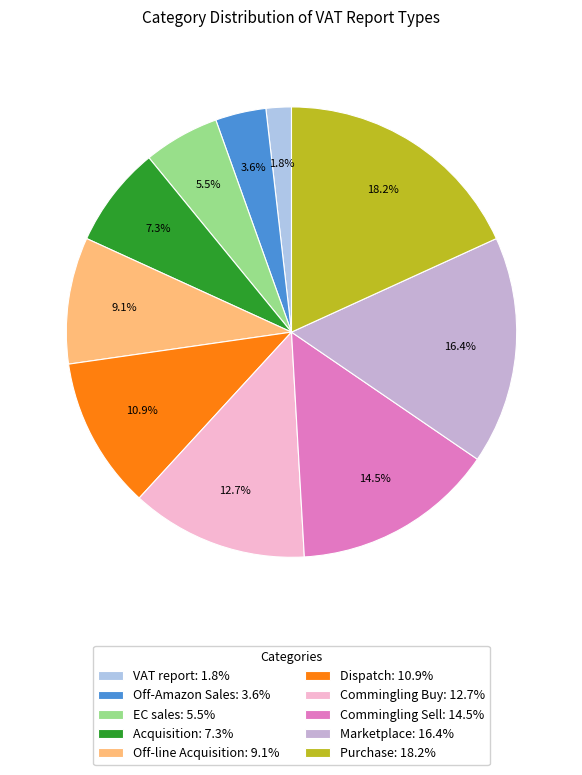

Between Marketplace and Acquisition, which is larger?

Marketplace